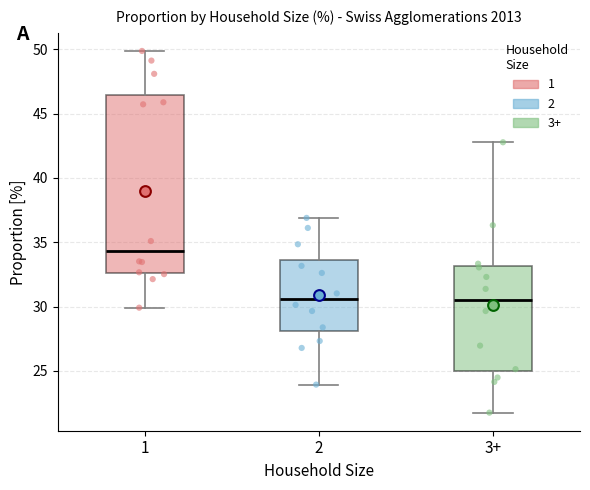

Which box is the tallest, from its lower edge to its upper edge?

1